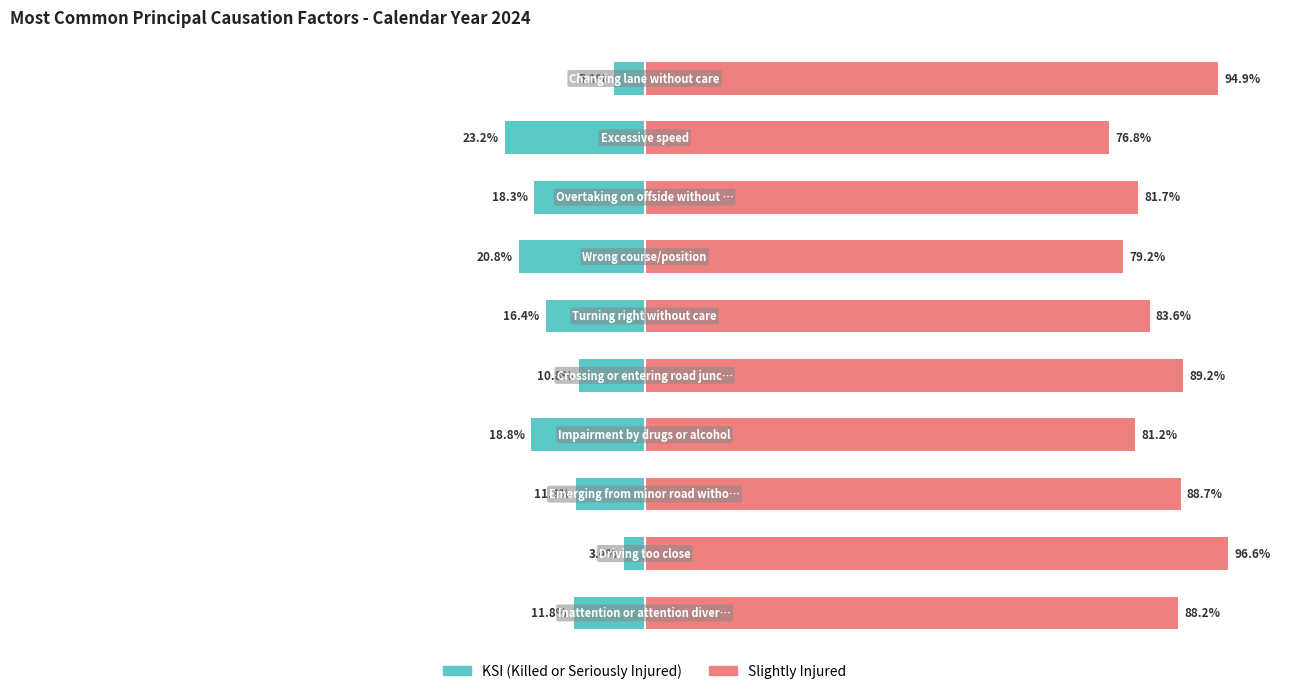

List the series in order of their peak value, lowest first.

KSI, Slightly Injured